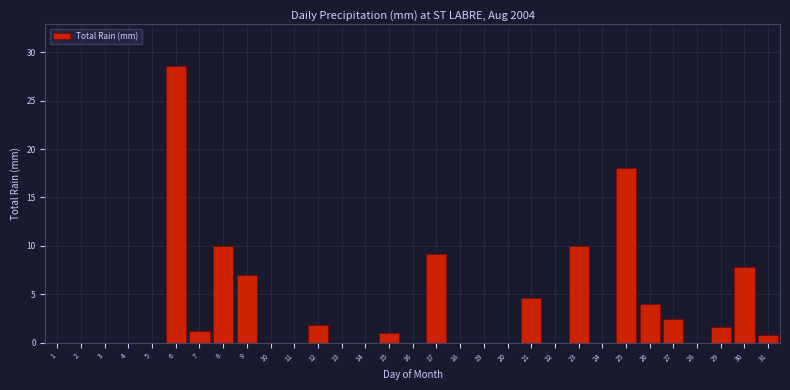

What is the sum of the values at 7 and 19?

1.2